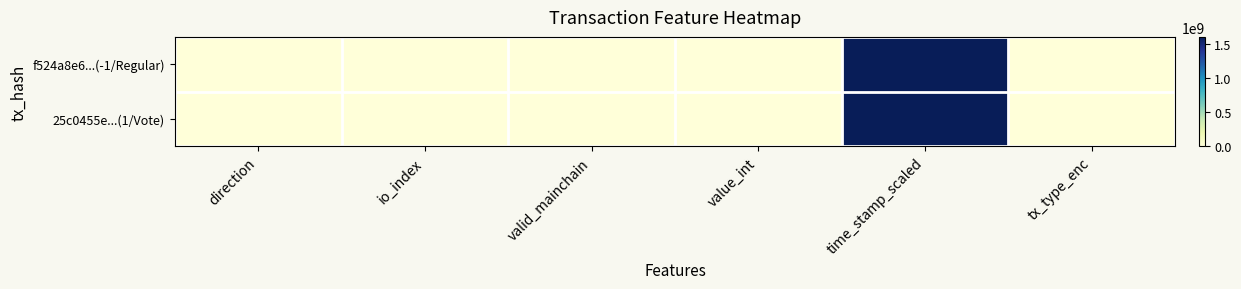

At how many categories does at least one series exceed 475460857?

1